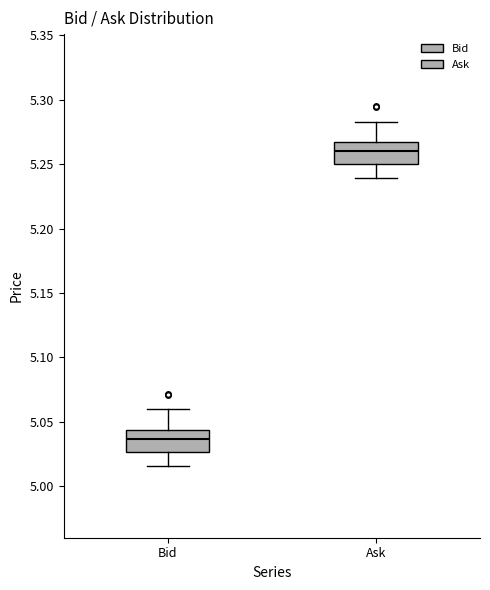

Where does the median line of the box for Bid sit on the y-axis? The values are not printed on the chart, so give them approximately, as read against the axis.

5.035